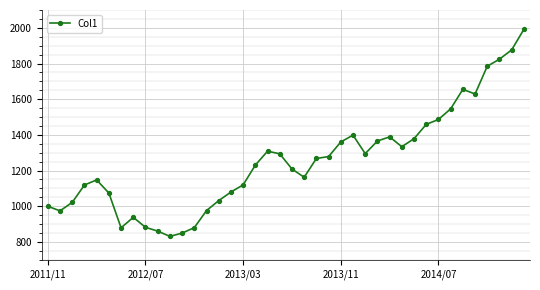

What is the smallest value displayed?

831.2